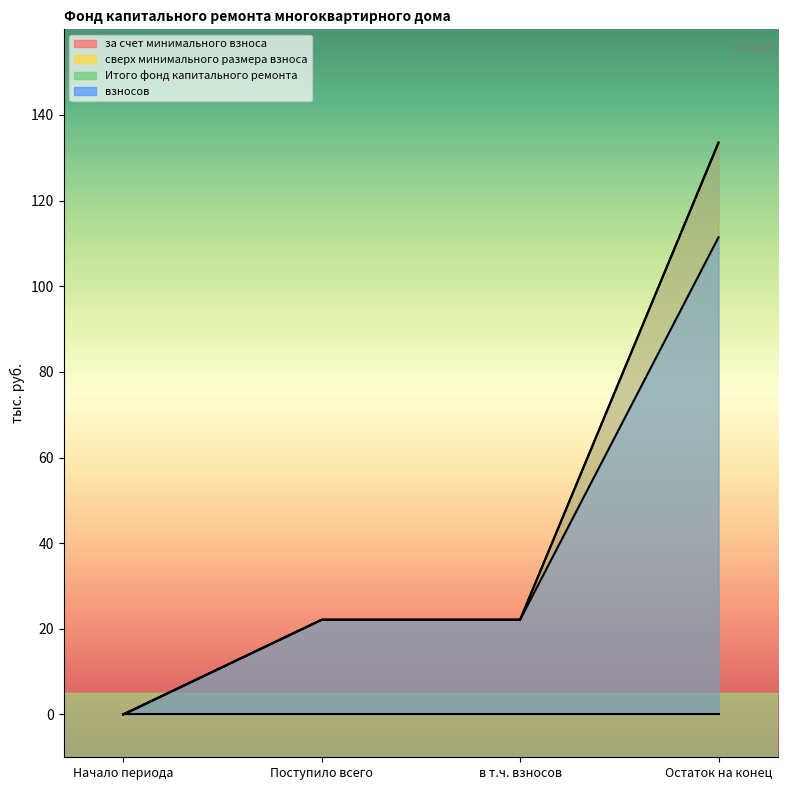

What is the difference between the maximum and minimum values in the взносов series?

111.4